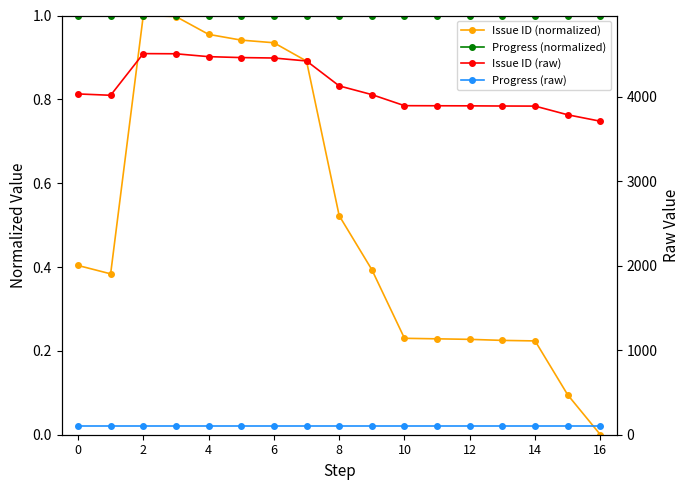

Which category has the highest value across all series?

2